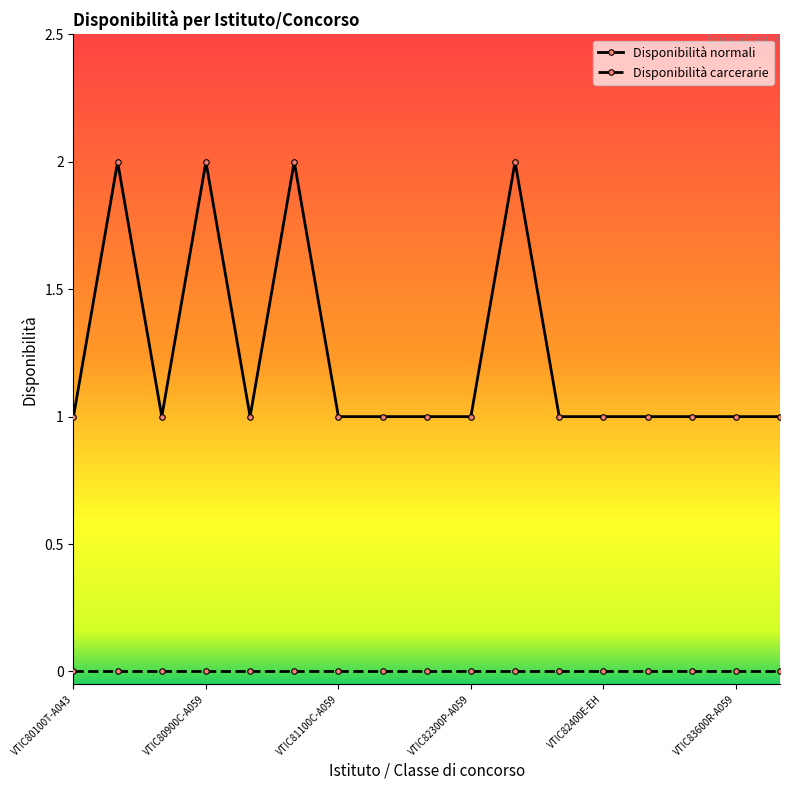

Which series has the largest total across all categories?

Disponibilità normali